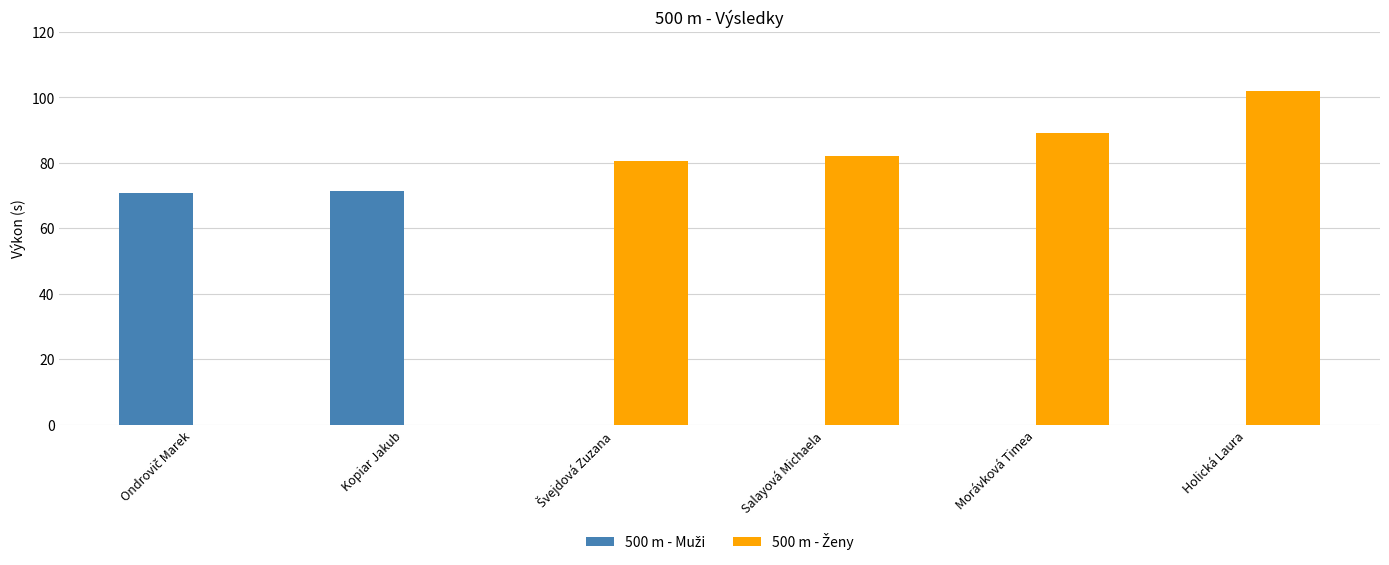

At which category is the sum across all series the highest?

Holická Laura